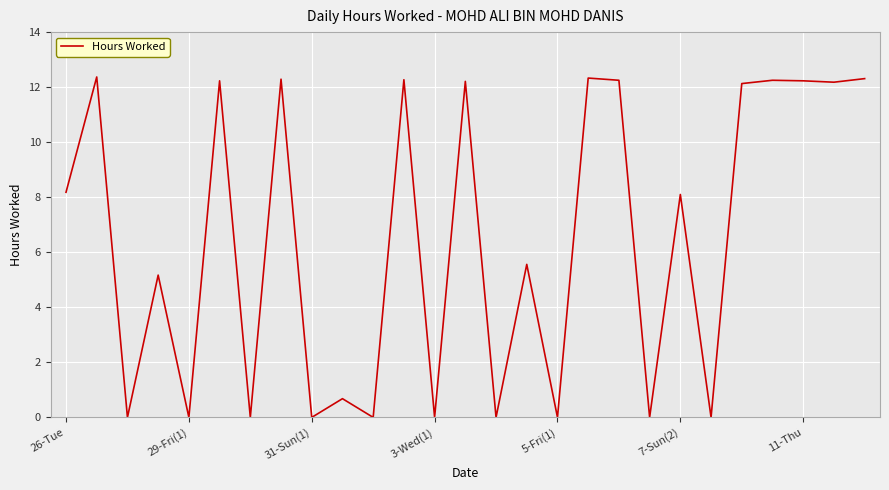

Is this an area chart (filled region under the line)?

No